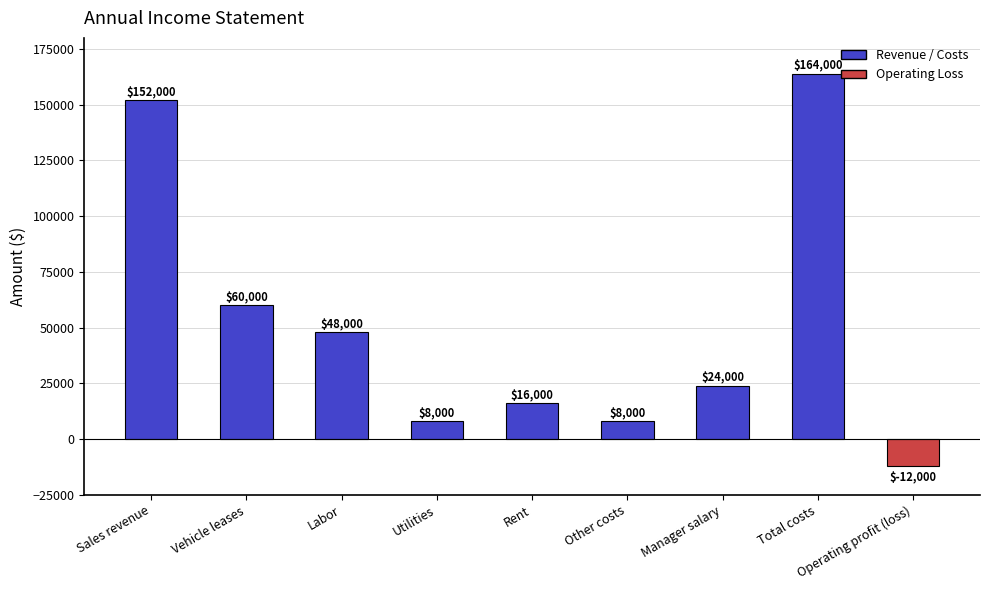

How many series are shown in this chart?

1